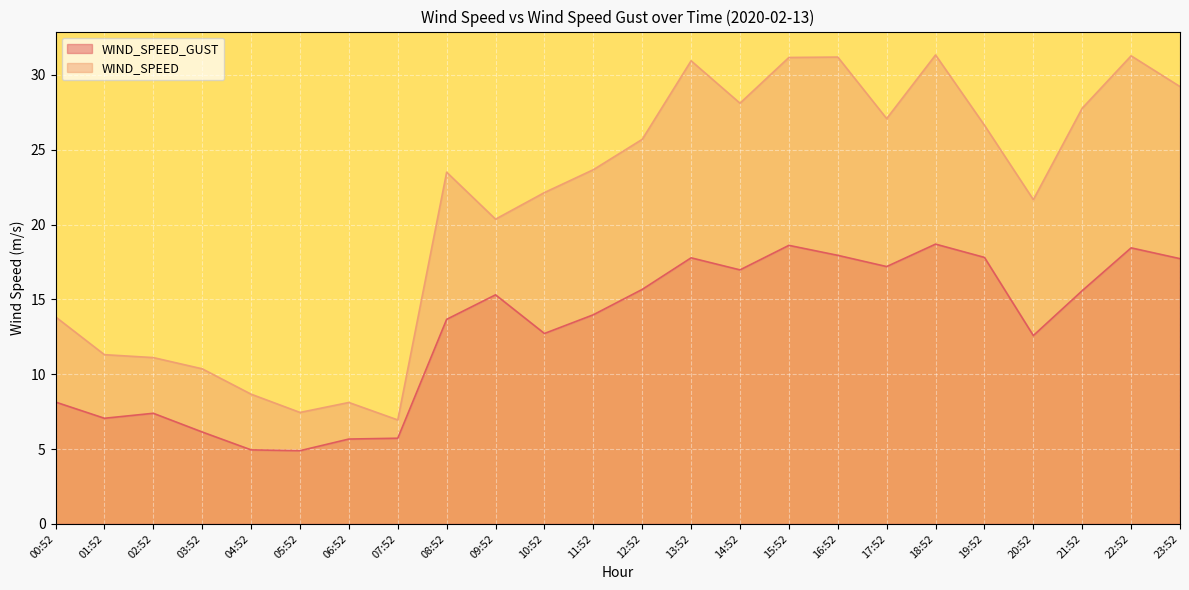

What is the sum of the values at 02:52 and 22:52?

25.8